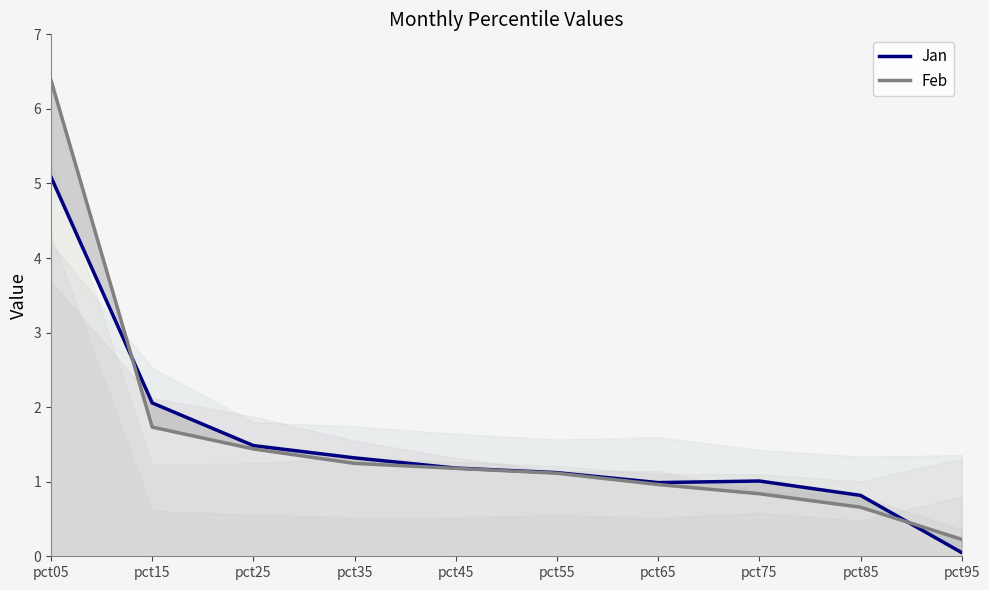

Which has a higher value, pct75 or pct95?

pct75